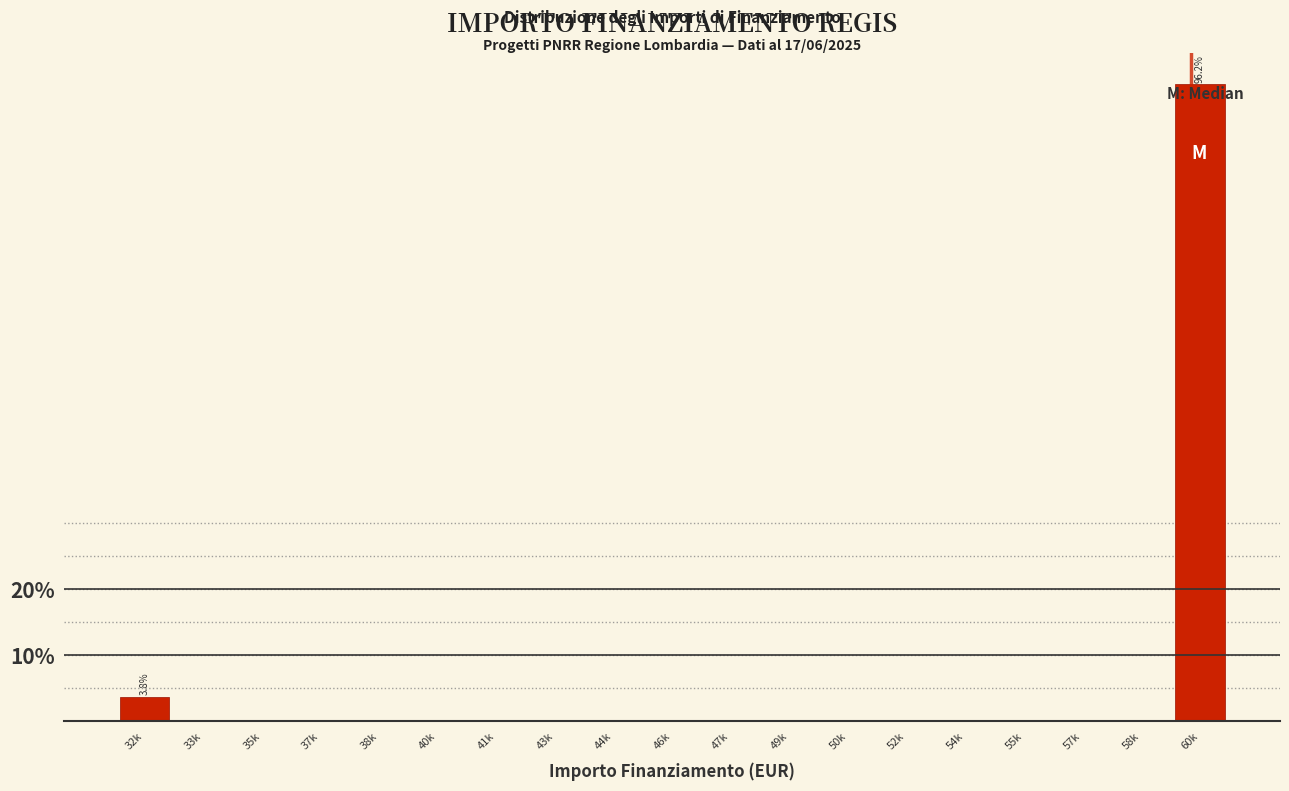

Between 52k and 60k, which is larger?

60k